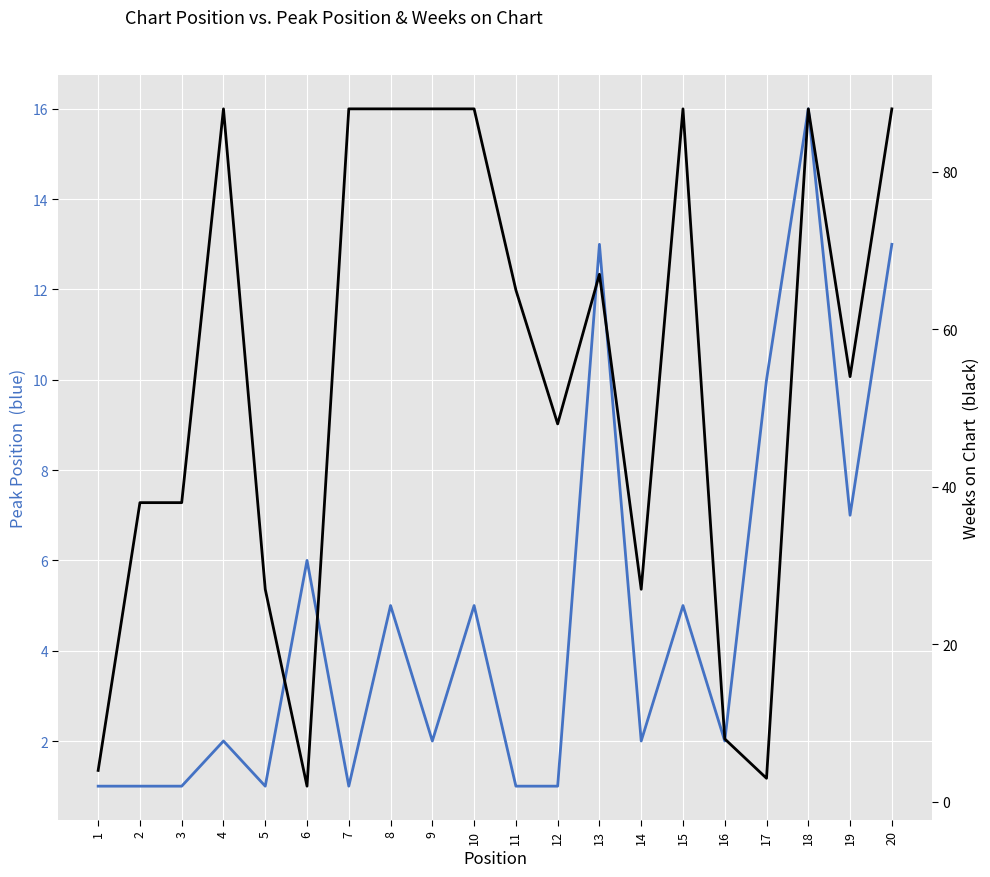

What is the difference between the maximum and minimum values in the Weeks on Chart series?

86